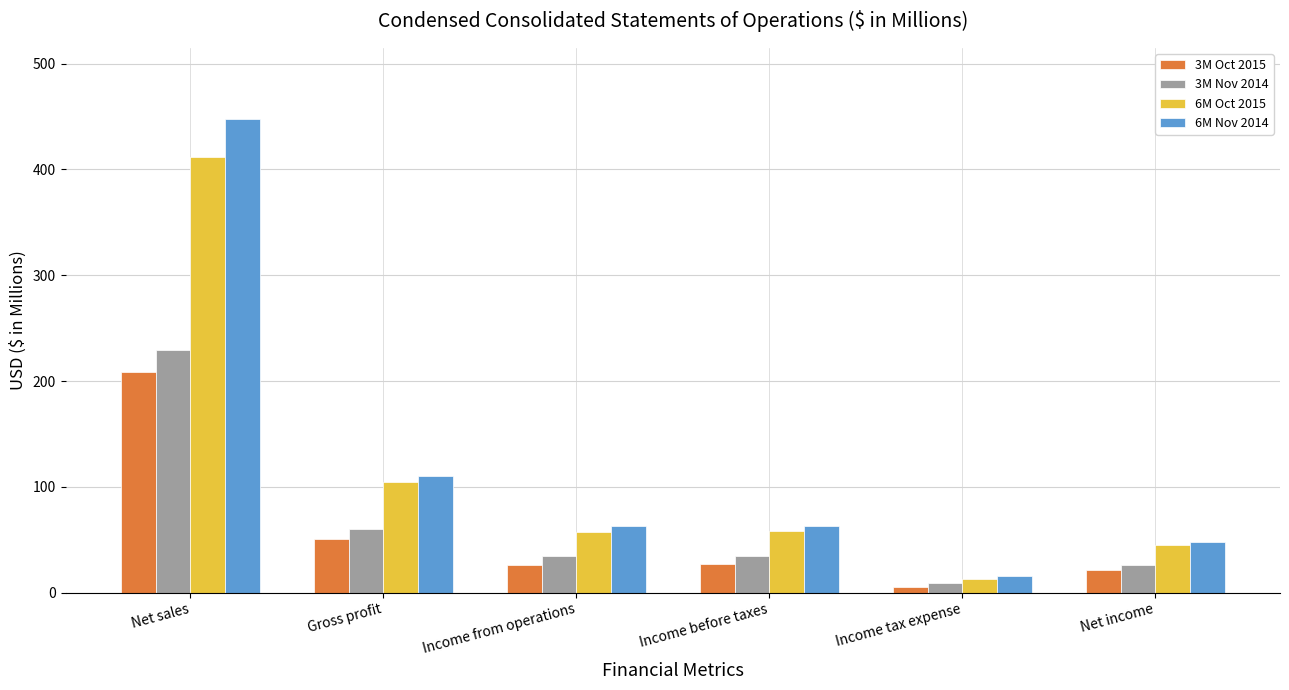

Where does the 6M Nov 2014 series first go above 63?

Net sales